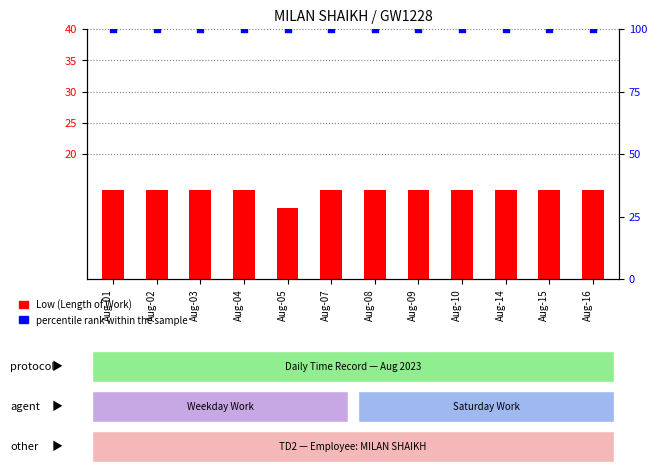

Which series has the largest total across all categories?

percentile rank within the sample